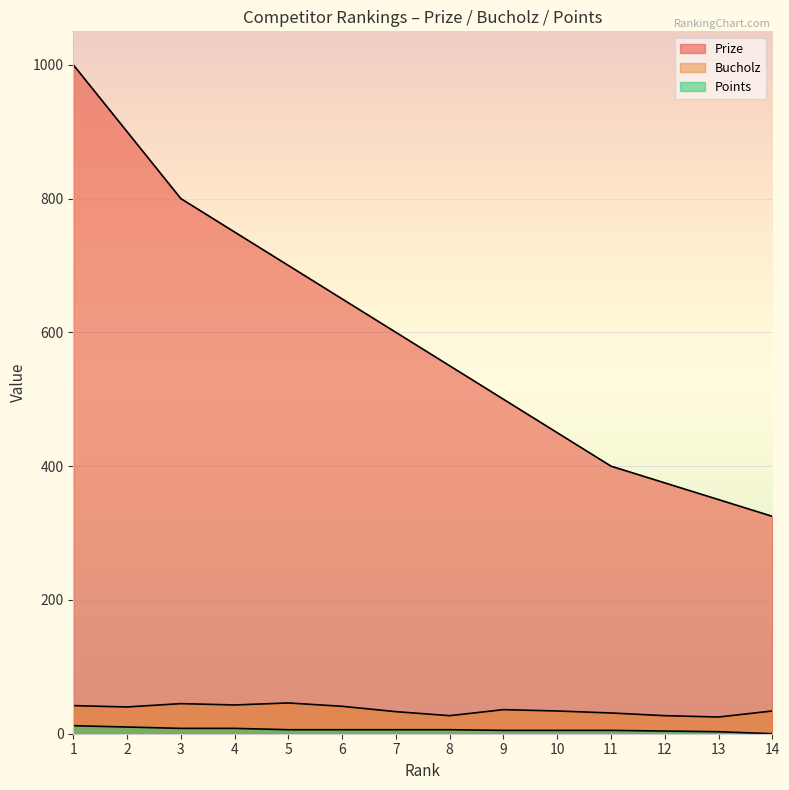

True or false: Points has more than 0 interior local peaks.

False